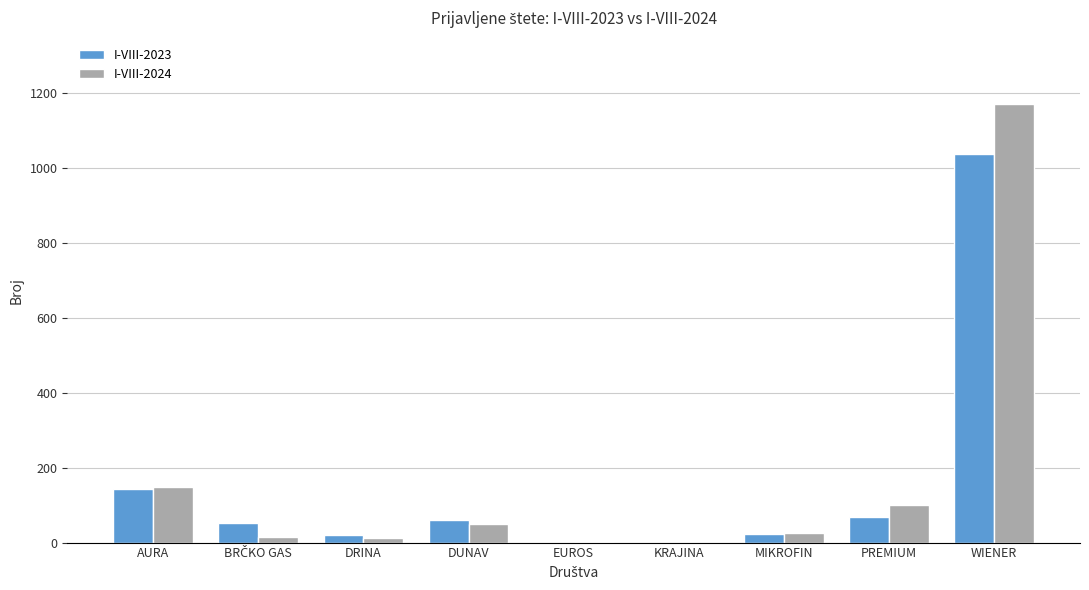

True or false: I-VIII-2023 has a value of 72 at AURA.

False